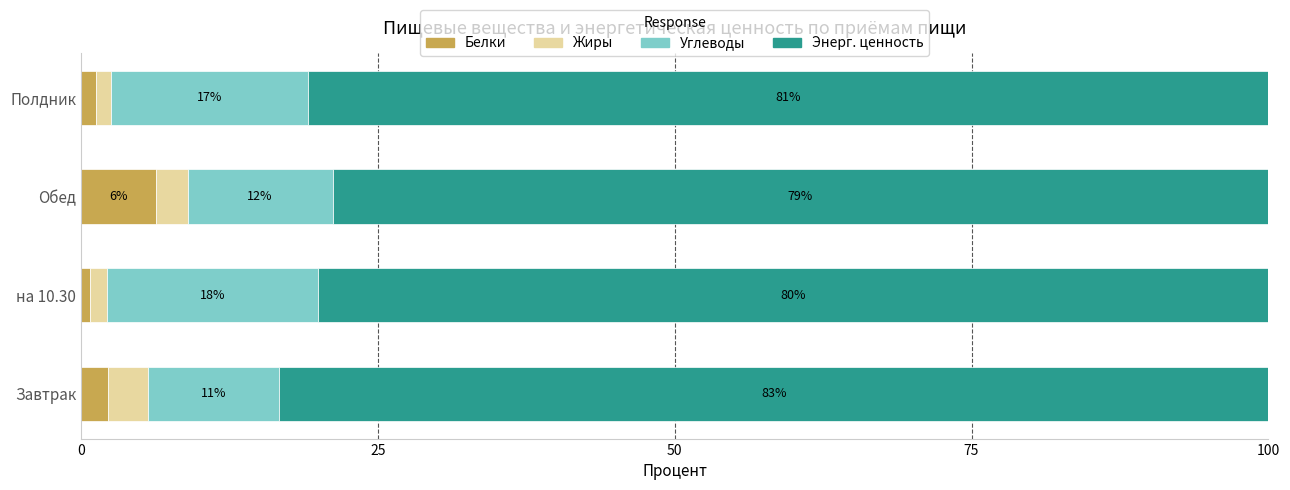

Which series has the largest range (max minus min)?

Углеводы